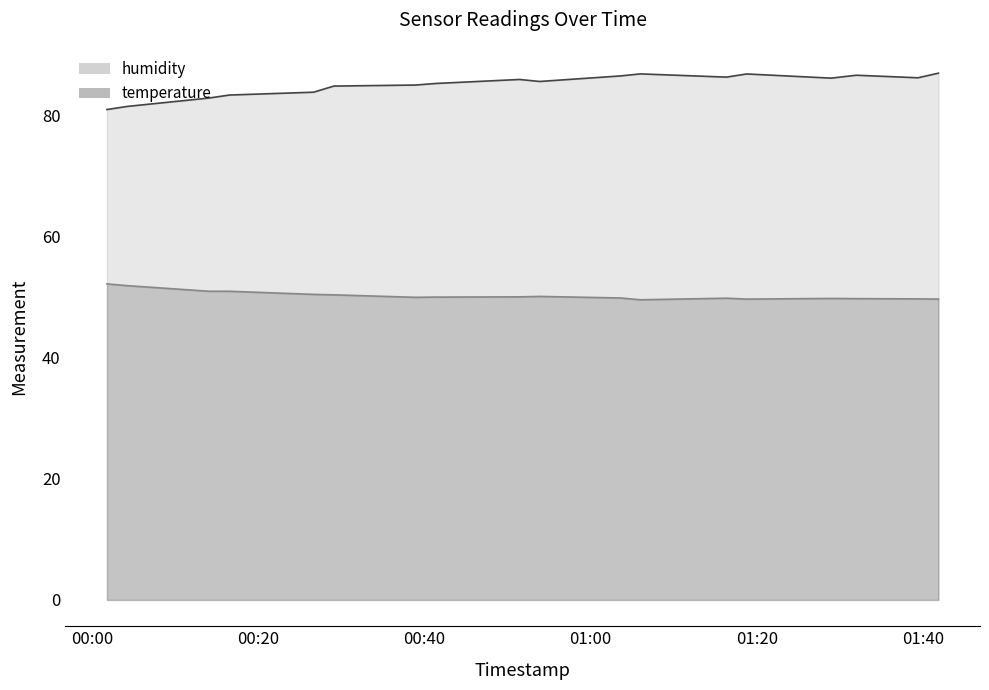

True or false: humidity and temperature cross at least once.

False